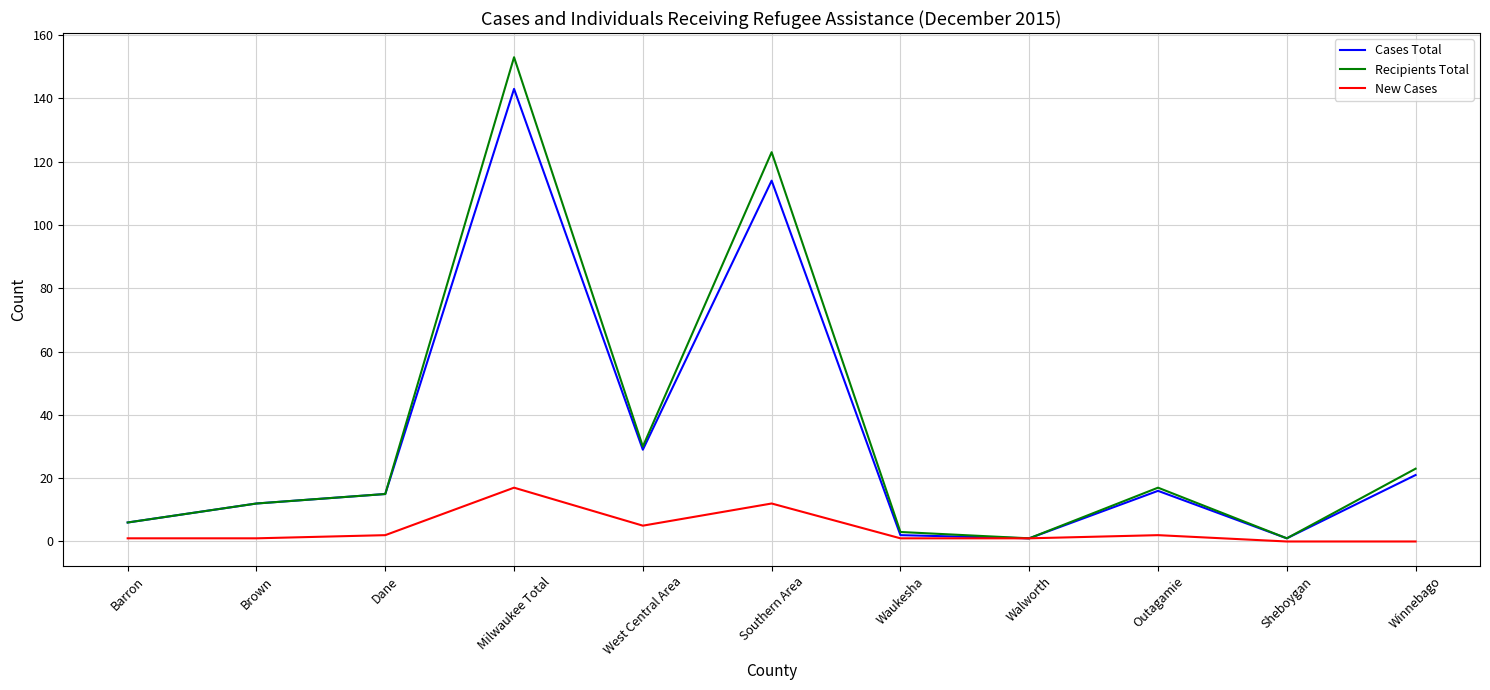

What is the average value of the Recipients Total series?

35